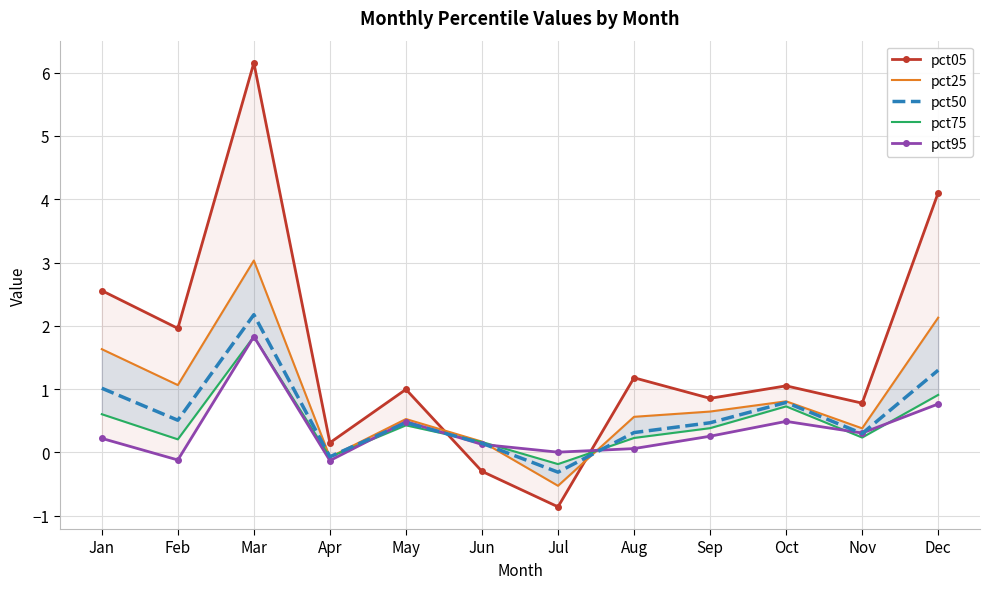

Reading left to right, extract all data points from this chart.

pct05: 2.6	2.0	6.2	0.2	1.0	-0.3	-0.9	1.2	0.9	1.1	0.8	4.1
pct25: 1.6	1.1	3.0	-0.1	0.5	0.2	-0.5	0.6	0.6	0.8	0.4	2.1
pct50: 1.0	0.5	2.2	-0.1	0.5	0.1	-0.3	0.3	0.5	0.8	0.3	1.3
pct75: 0.6	0.2	1.8	-0.1	0.4	0.2	-0.2	0.2	0.4	0.7	0.2	0.9
pct95: 0.2	-0.1	1.8	-0.1	0.5	0.1	0.0	0.1	0.3	0.5	0.3	0.8